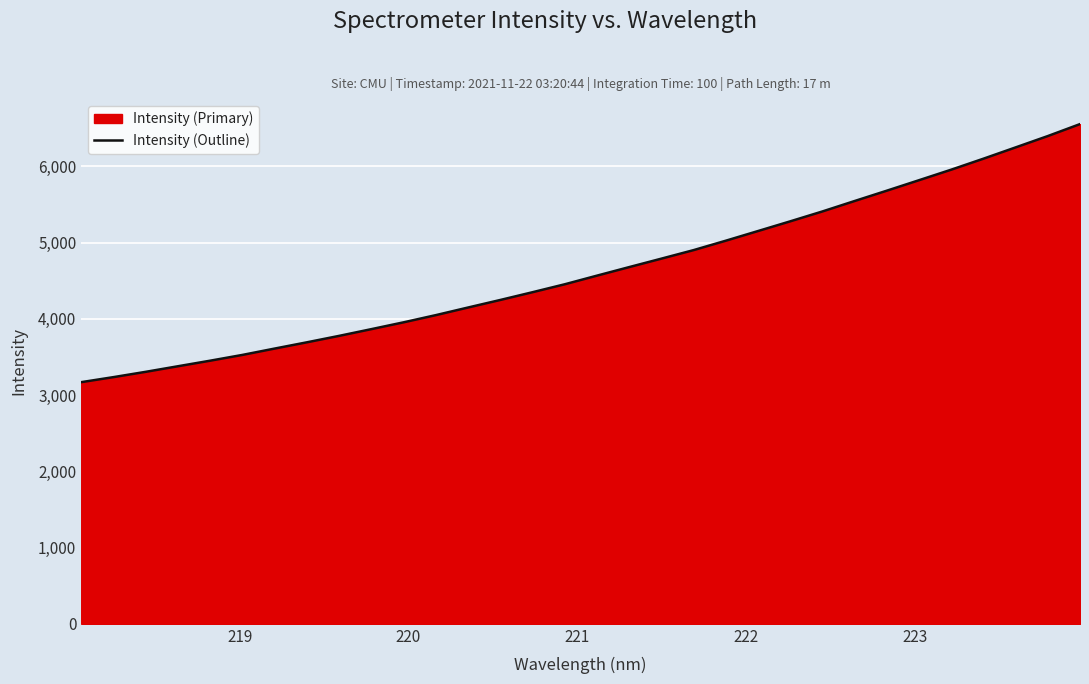

What is the maximum value shown in the chart?

6553.6